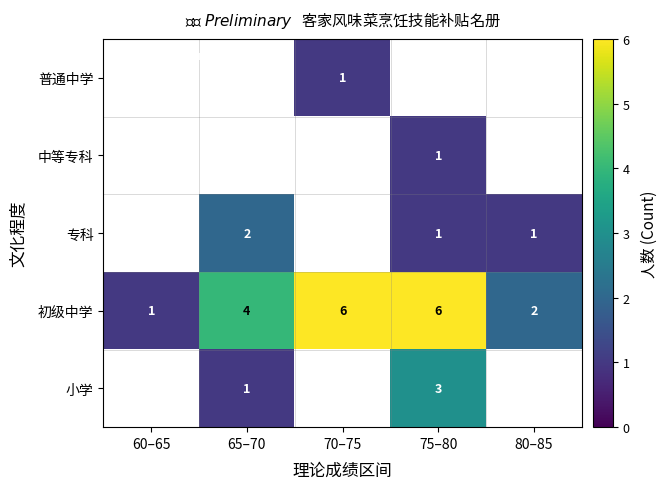

How many 初级中学 values are between 2 and 6?

4